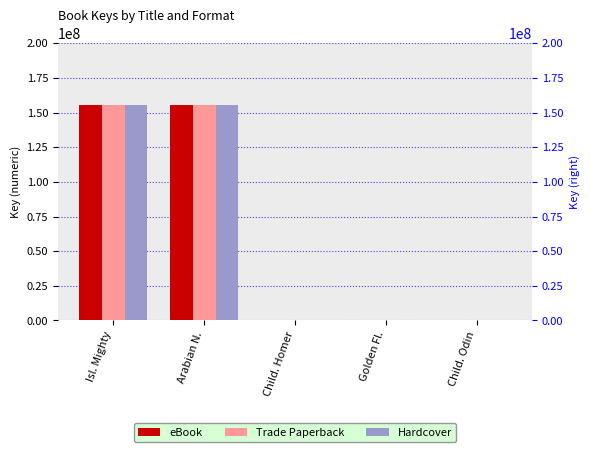

What is the label of the 4th bar from the right?

Arabian N.